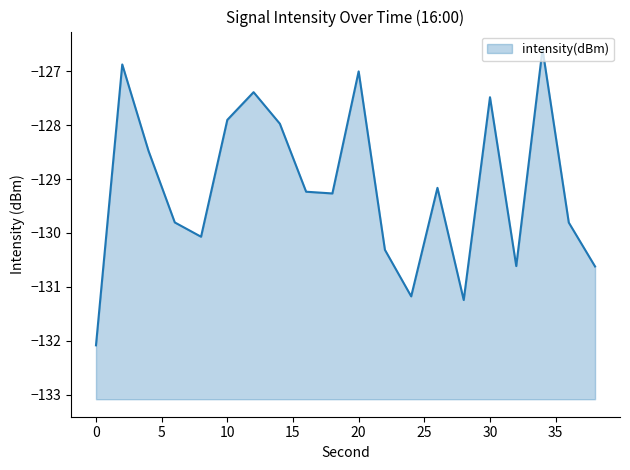

Is it true that the value at 12 is -127.4?

True